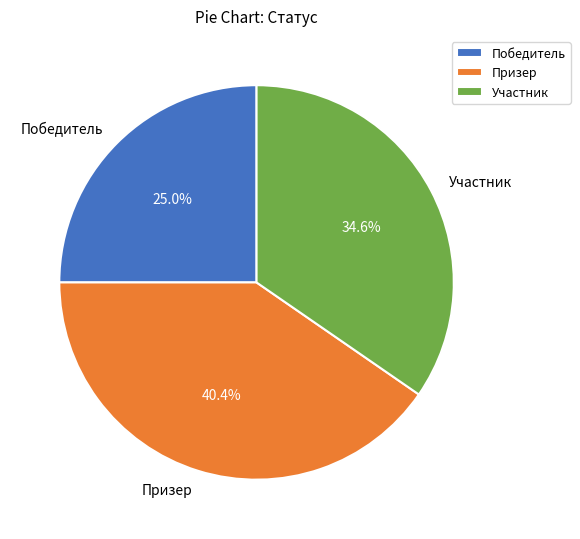

What percentage is the Участник slice, to the nearest percent?

35%